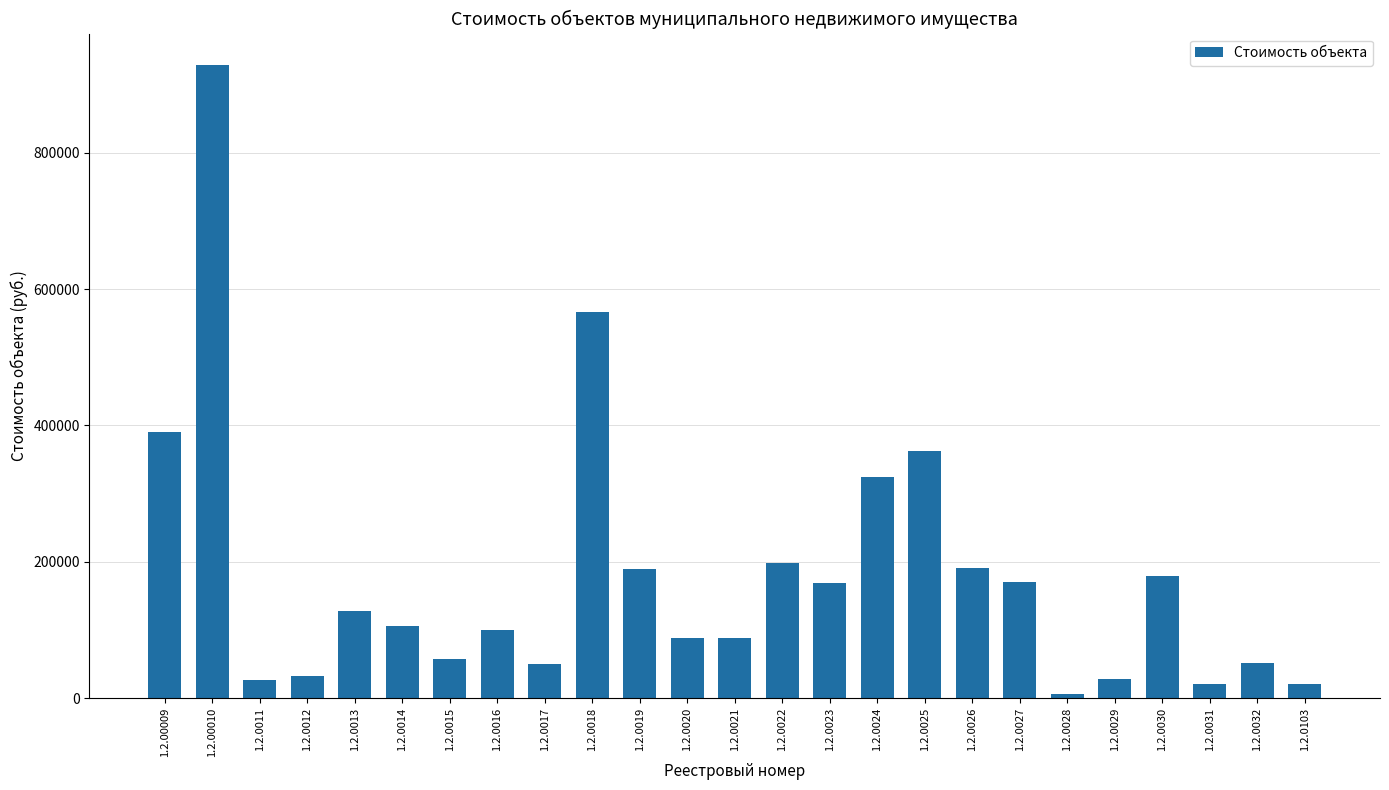

How many distinct data groups are displayed?

1